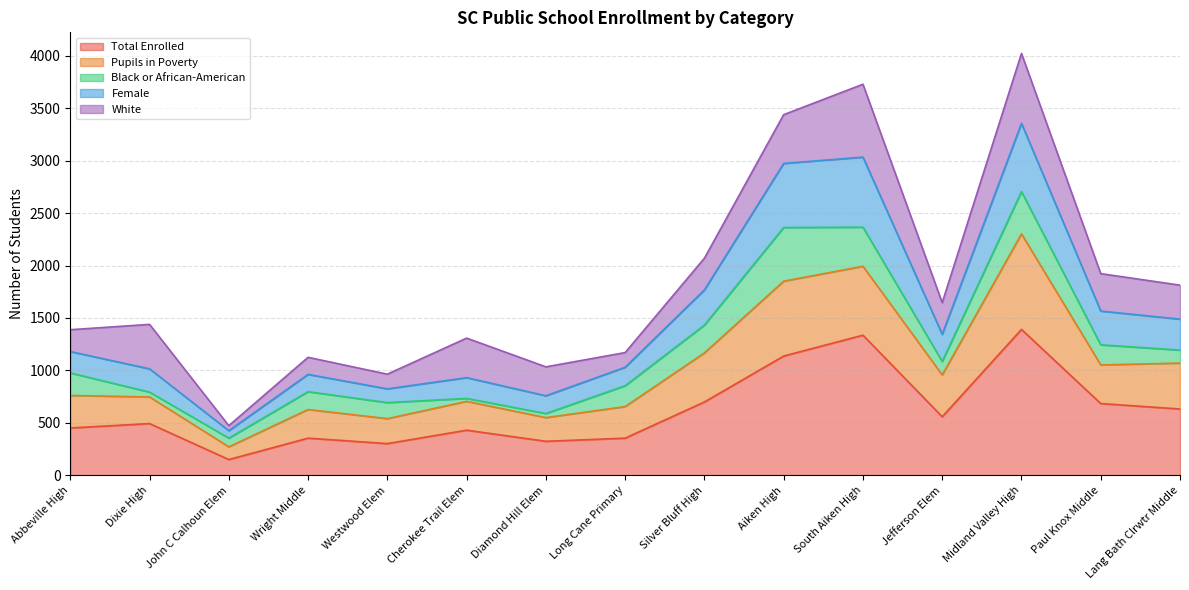

Which category has the lowest value in the Female series?

John C Calhoun Elem